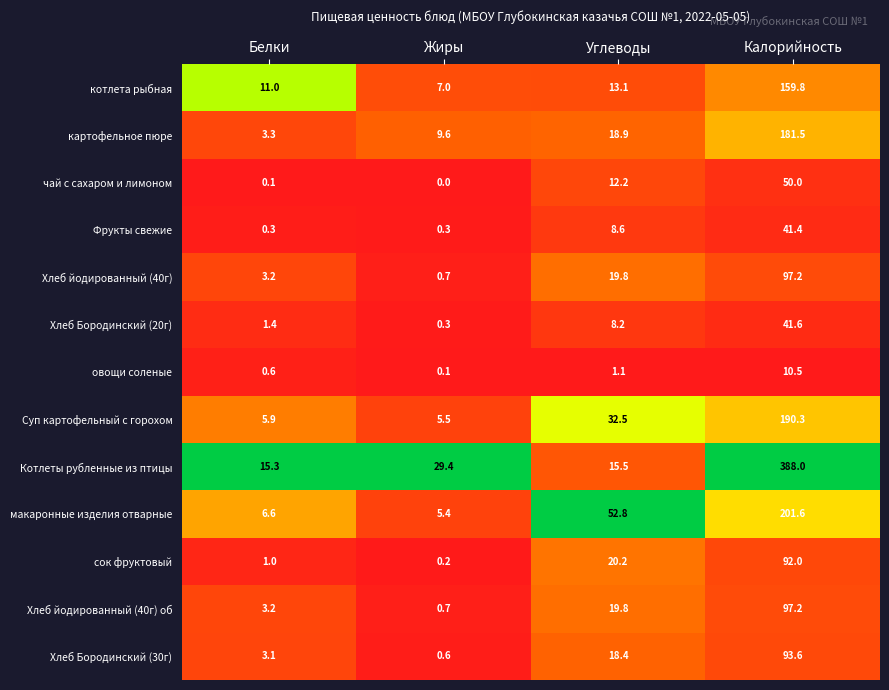

Is it true that Хлеб йодированный (40г) об equals 19.8 at Углеводы?

True